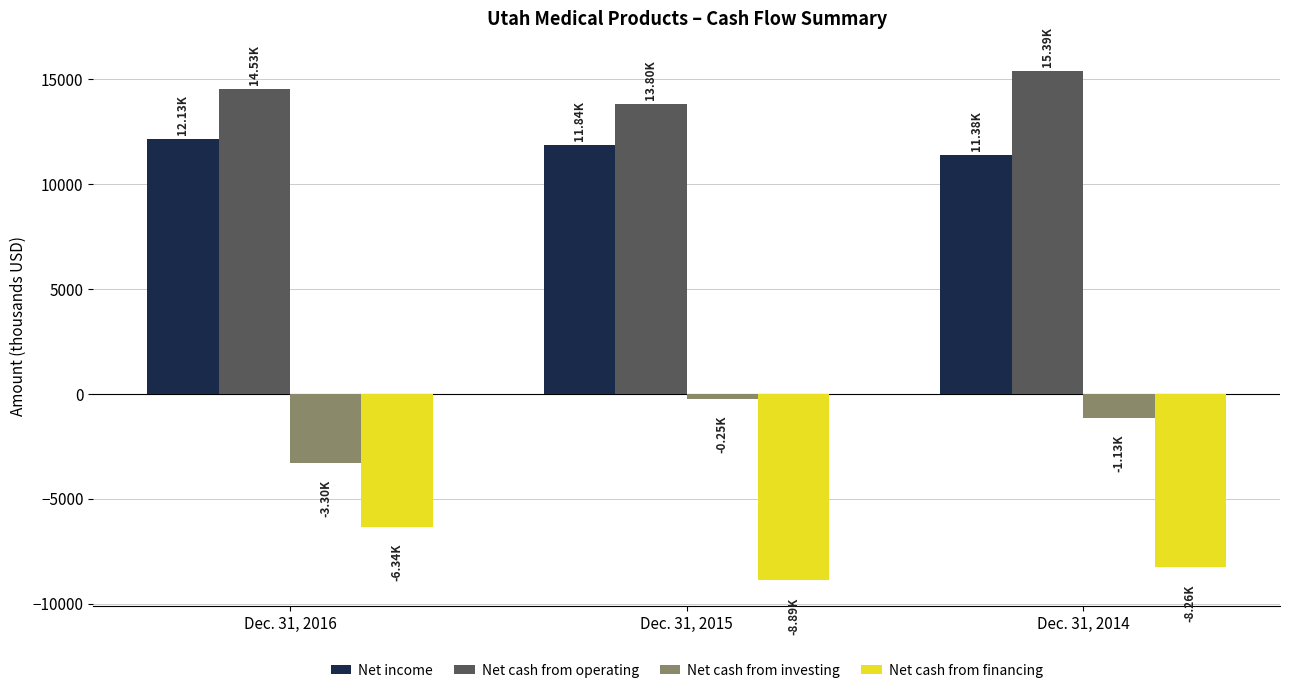

Rank the series by their maximum value, from highest to lowest.

Net cash from operating, Net income, Net cash from investing, Net cash from financing